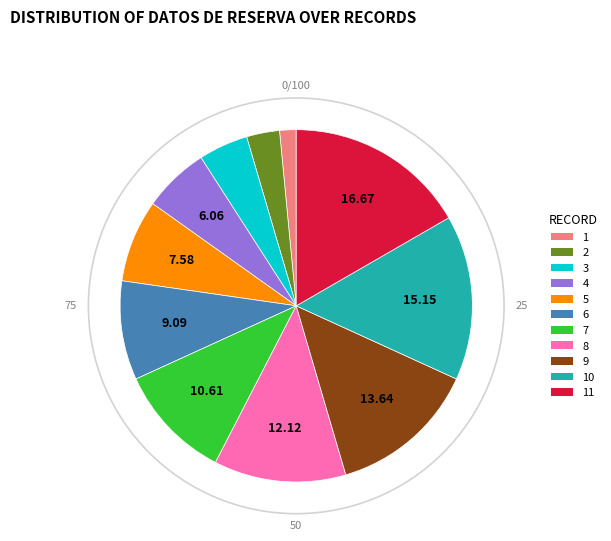

Which category has the biggest portion of the pie?

11